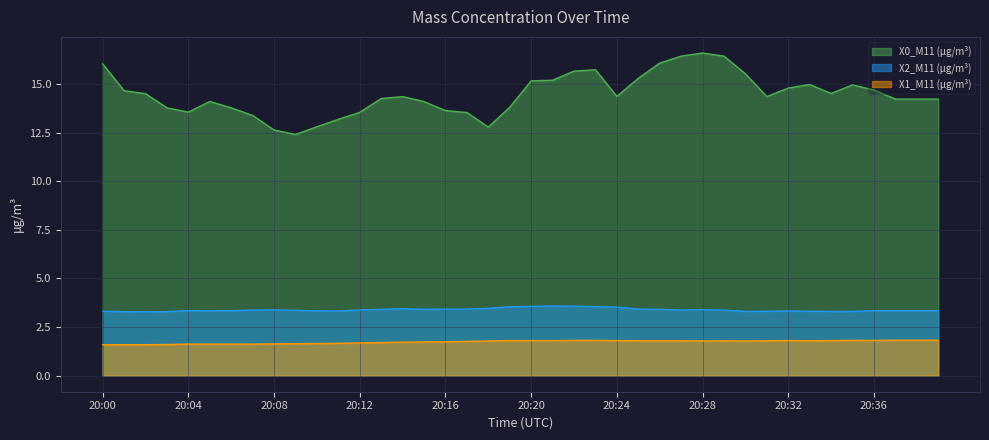

What is the difference between the maximum and minimum values in the X0_M11 (μg/m³) series?

4.2